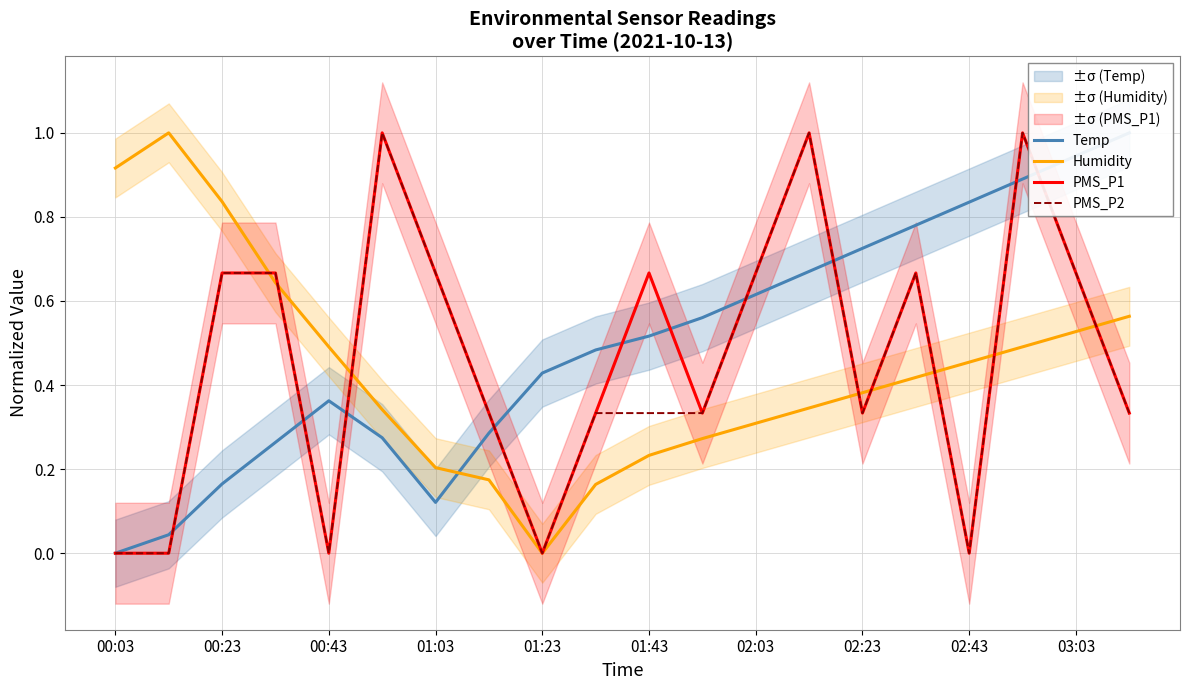

Is the value of PMS_P1 at 00:03 greater than the value of PMS_P2 at 01:43?

No